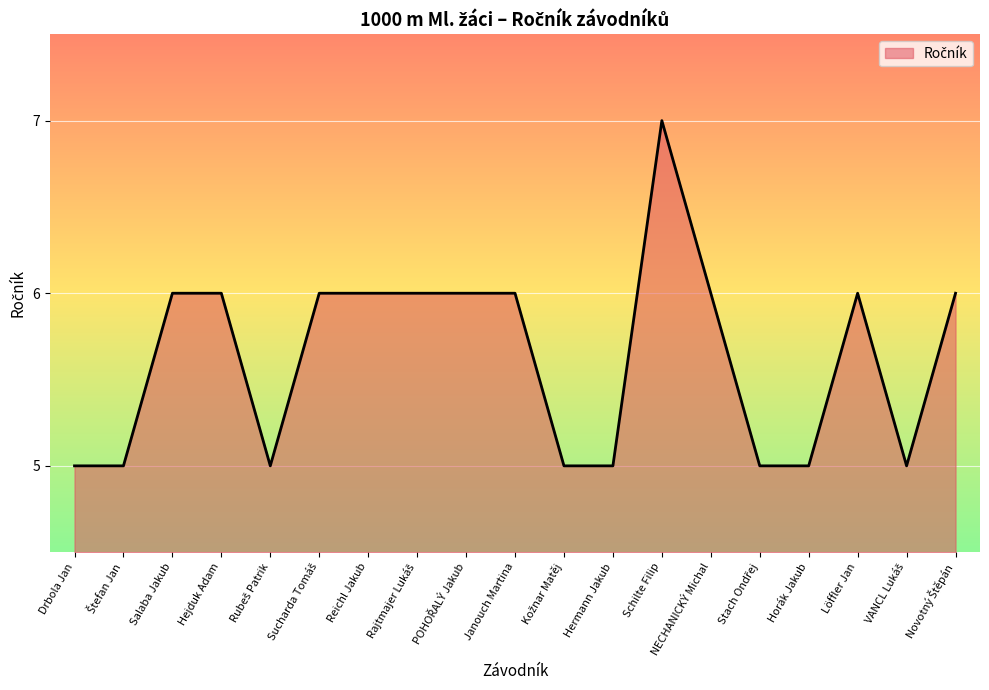

What is the minimum value shown in the chart?

5